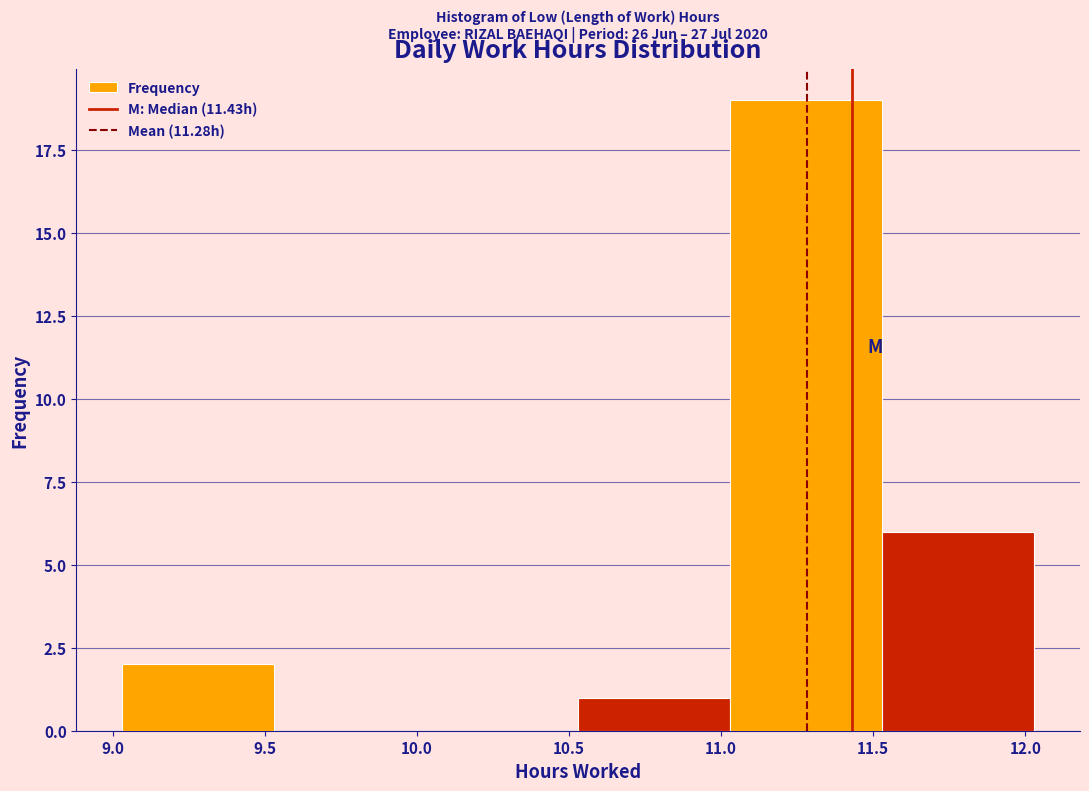

Which range on the x-axis has the tallest bar?

11.03 to 11.53